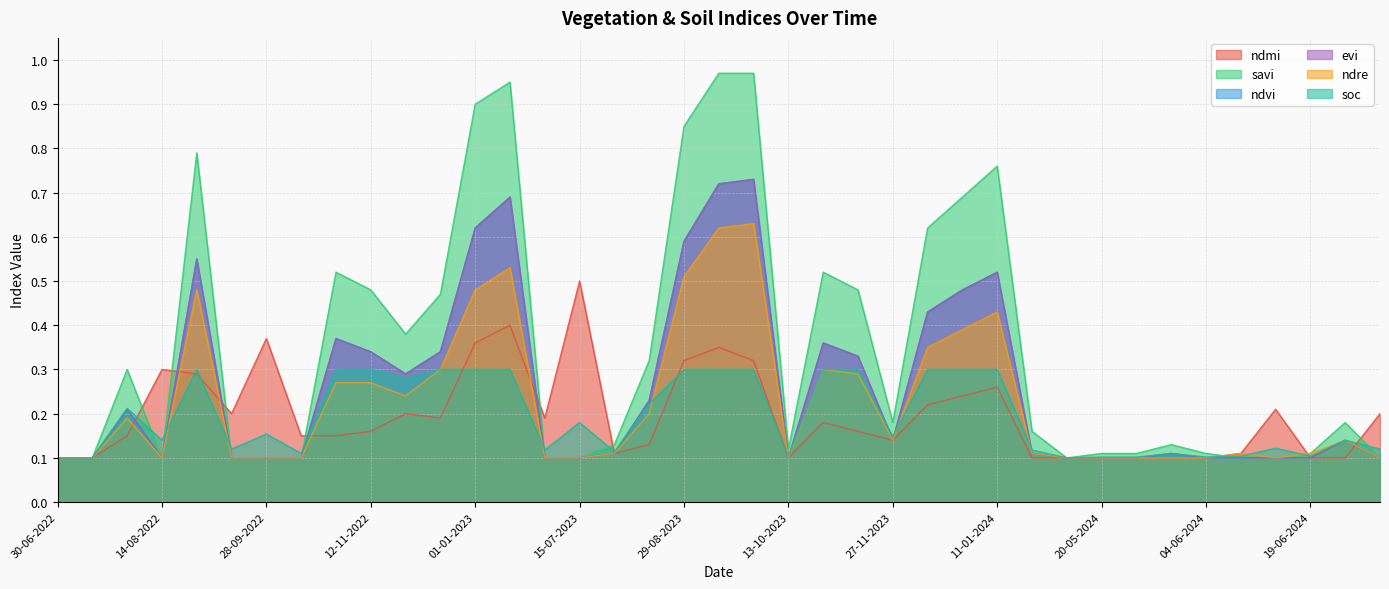

Which series has the largest range (max minus min)?

savi